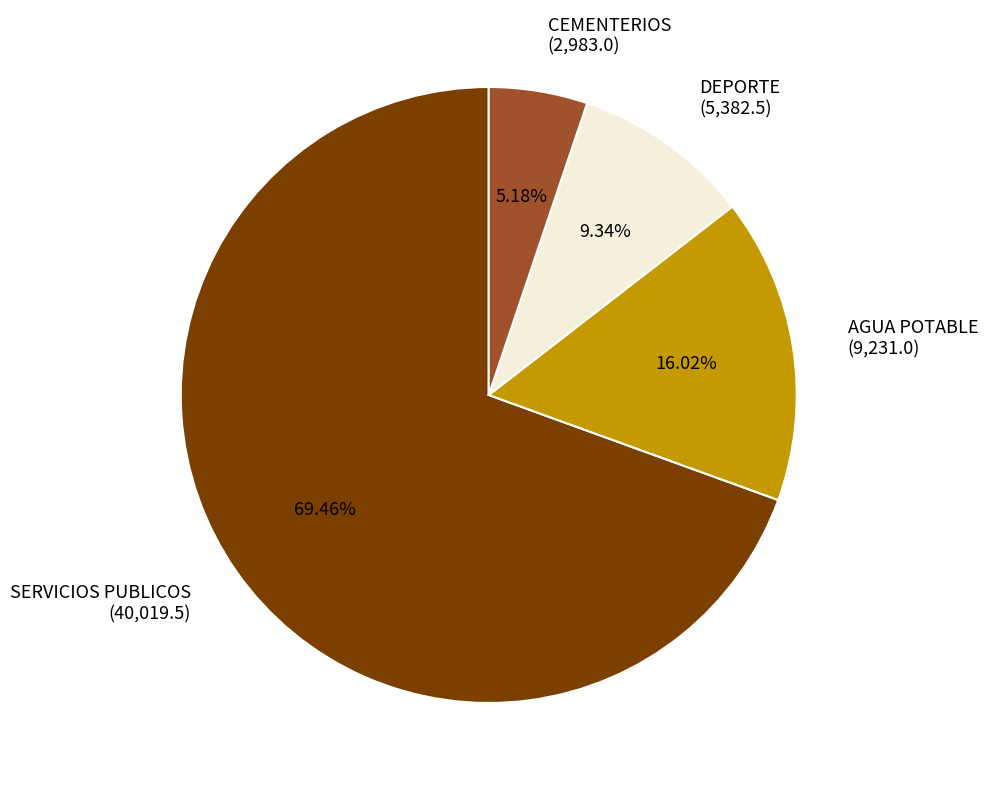

Rank the categories by value from lowest to highest.

CEMENTERIOS, DEPORTE, AGUA POTABLE, SERVICIOS PUBLICOS